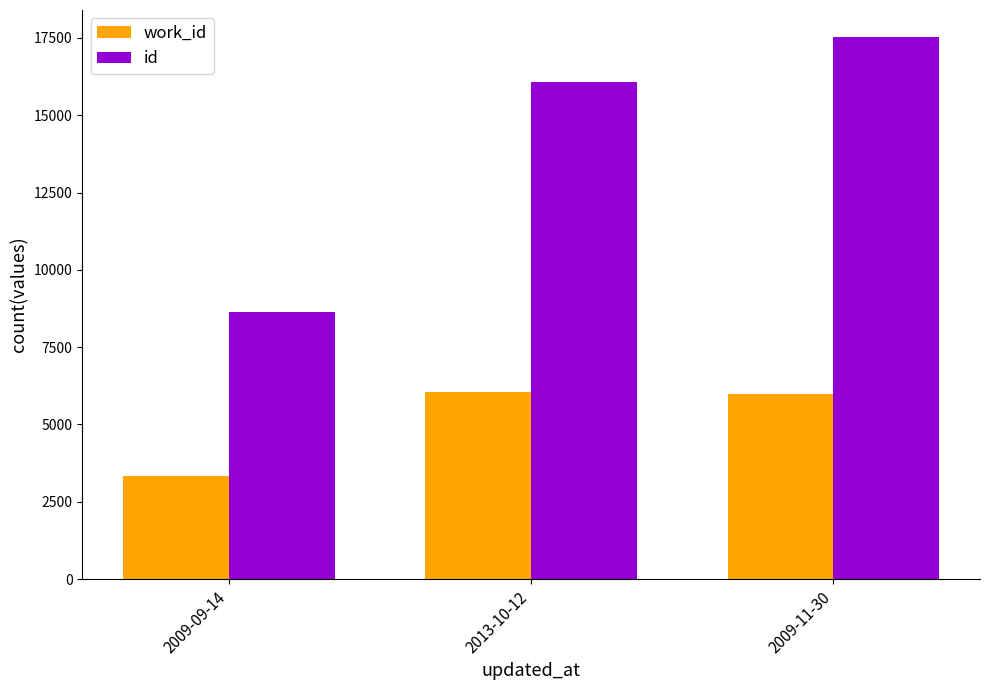

What is the lowest value of the id series?

8629